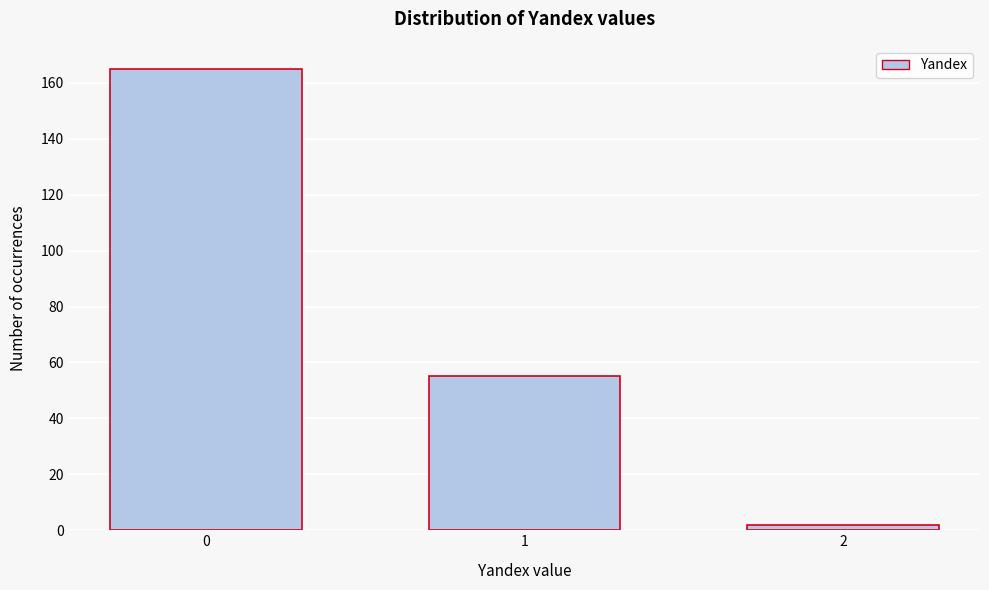

Reading left to right, what are all the values shown in this chart?

0=165	1=55	2=2